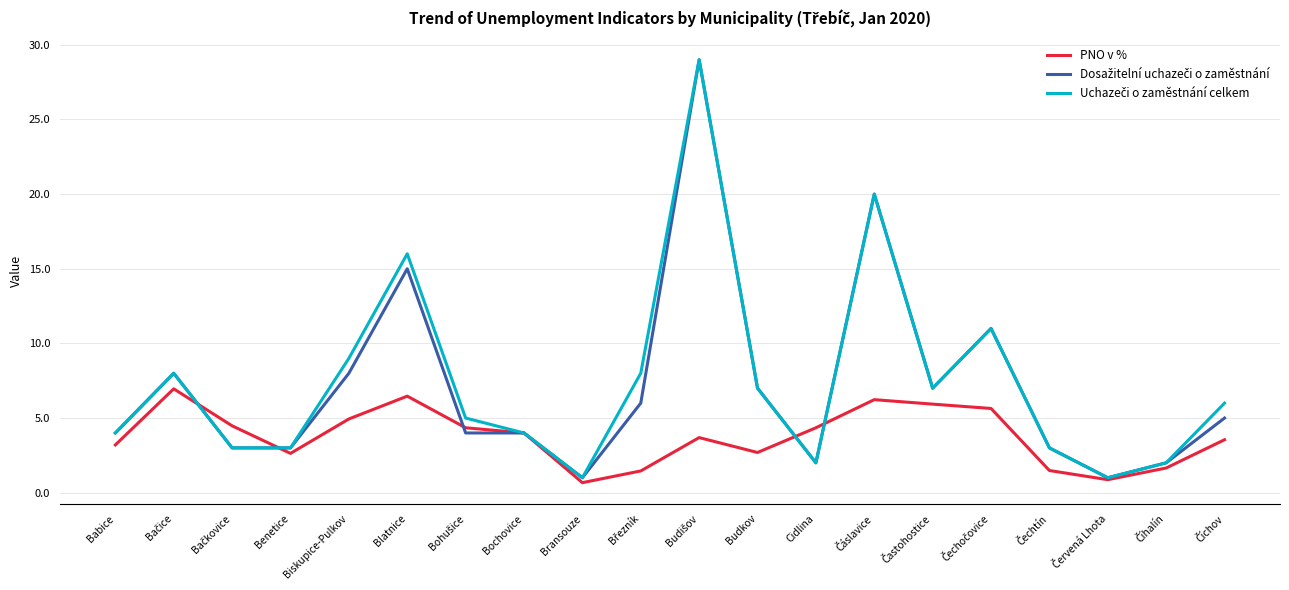

What is the highest value of the PNO v % series?

7.0